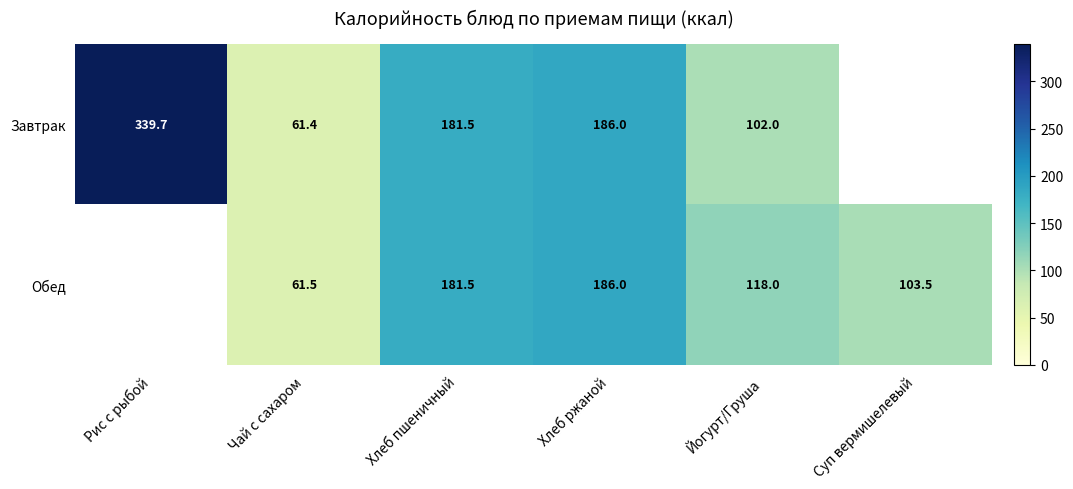

At how many categories does at least one series exceed 153?

3